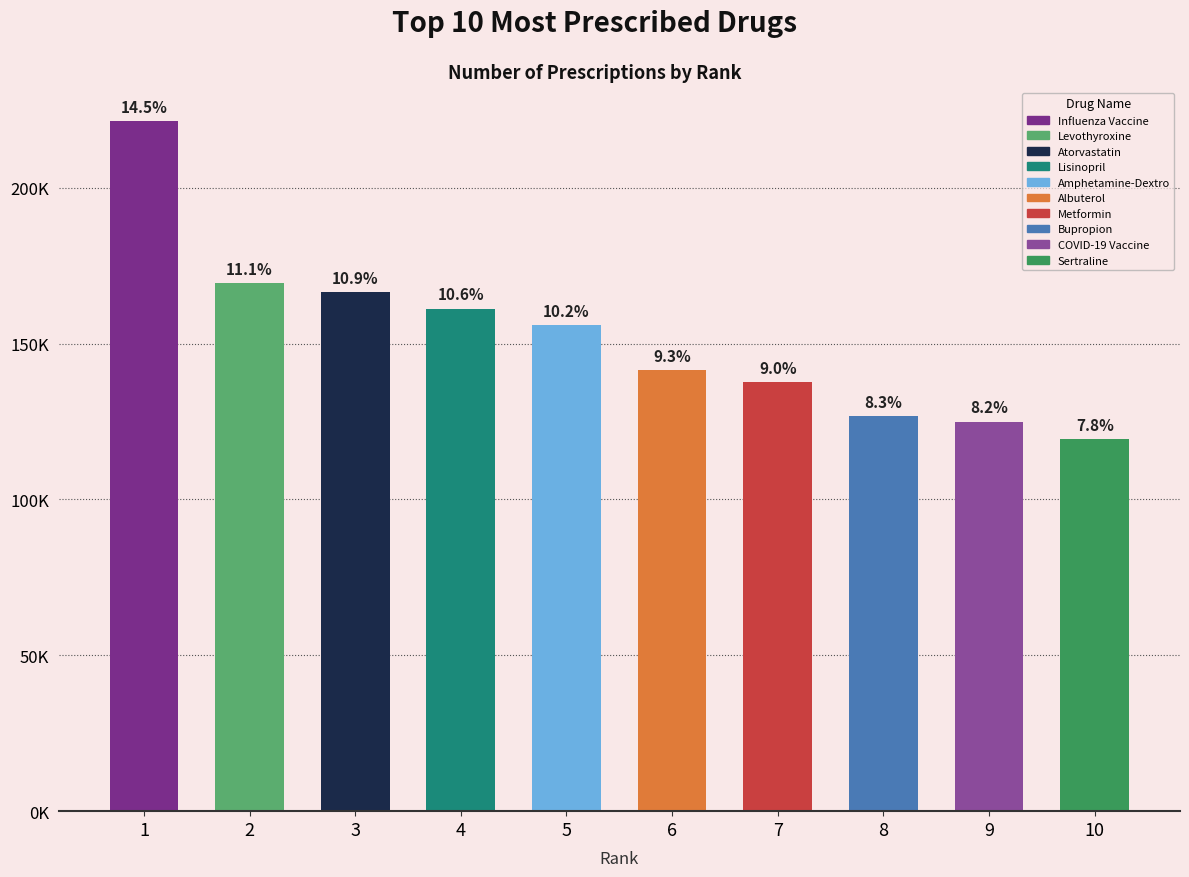

What is the greatest value displayed?

221220